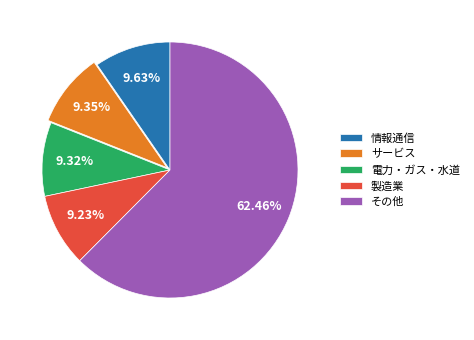

What is the largest slice in the pie chart?

その他